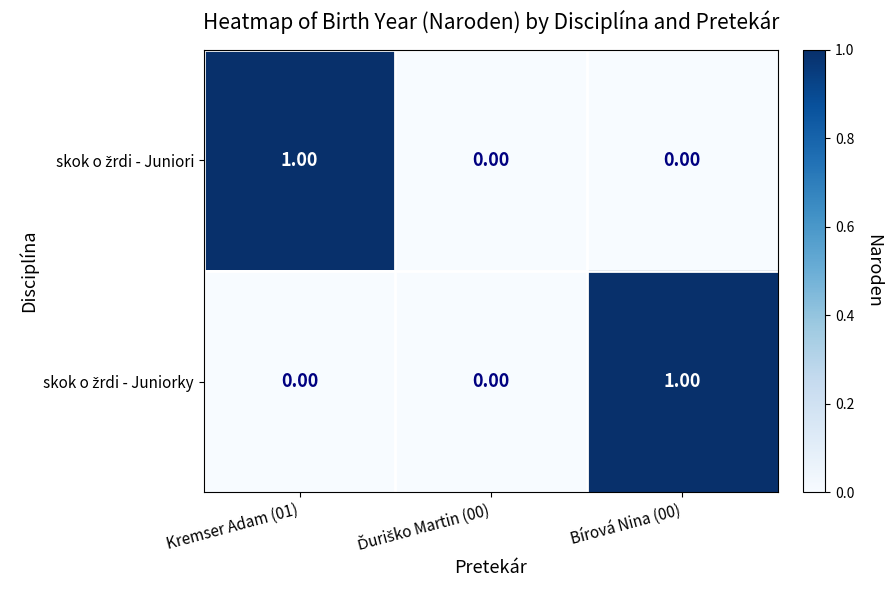

Count the number of data series in this chart.

2